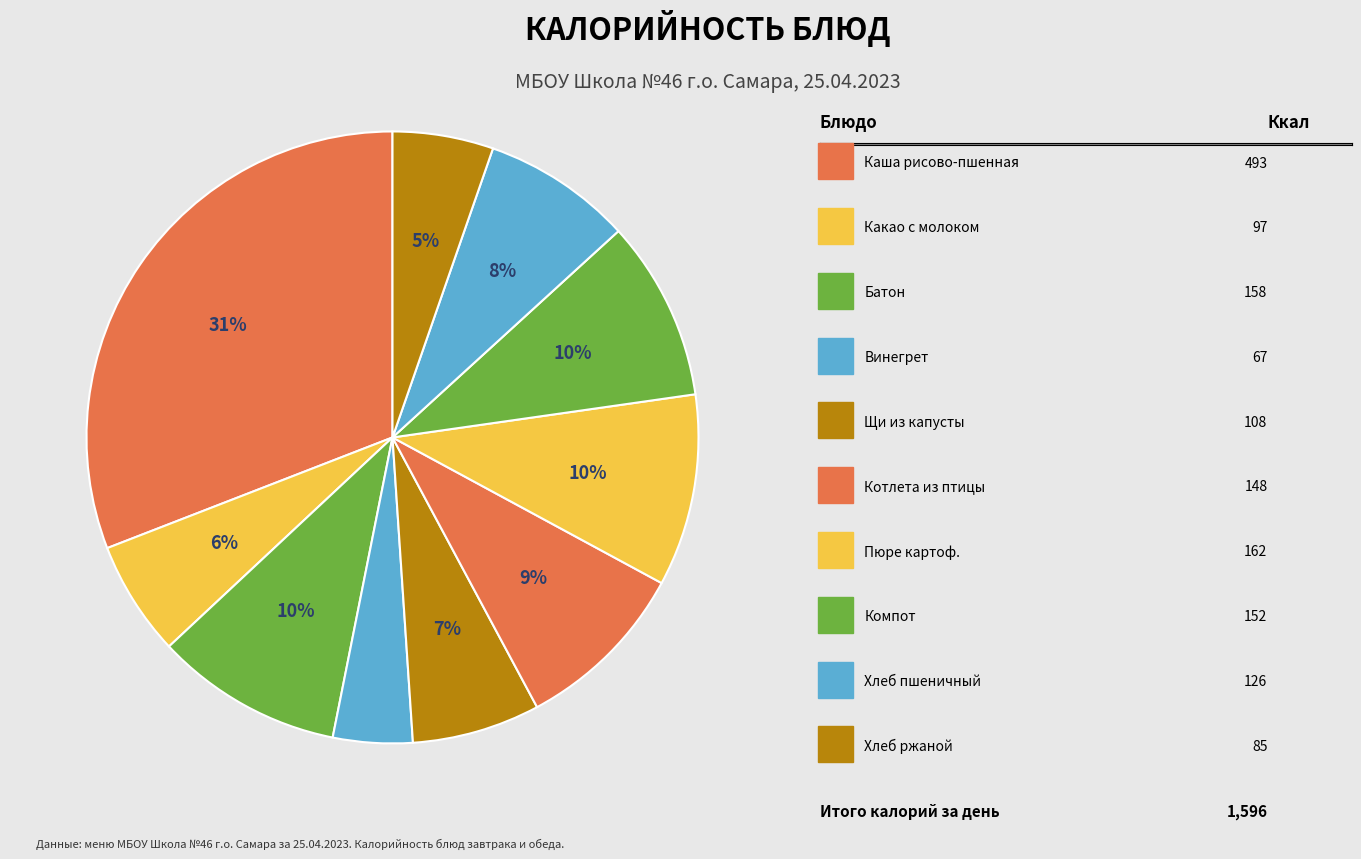

How many segments does this pie chart have?

10